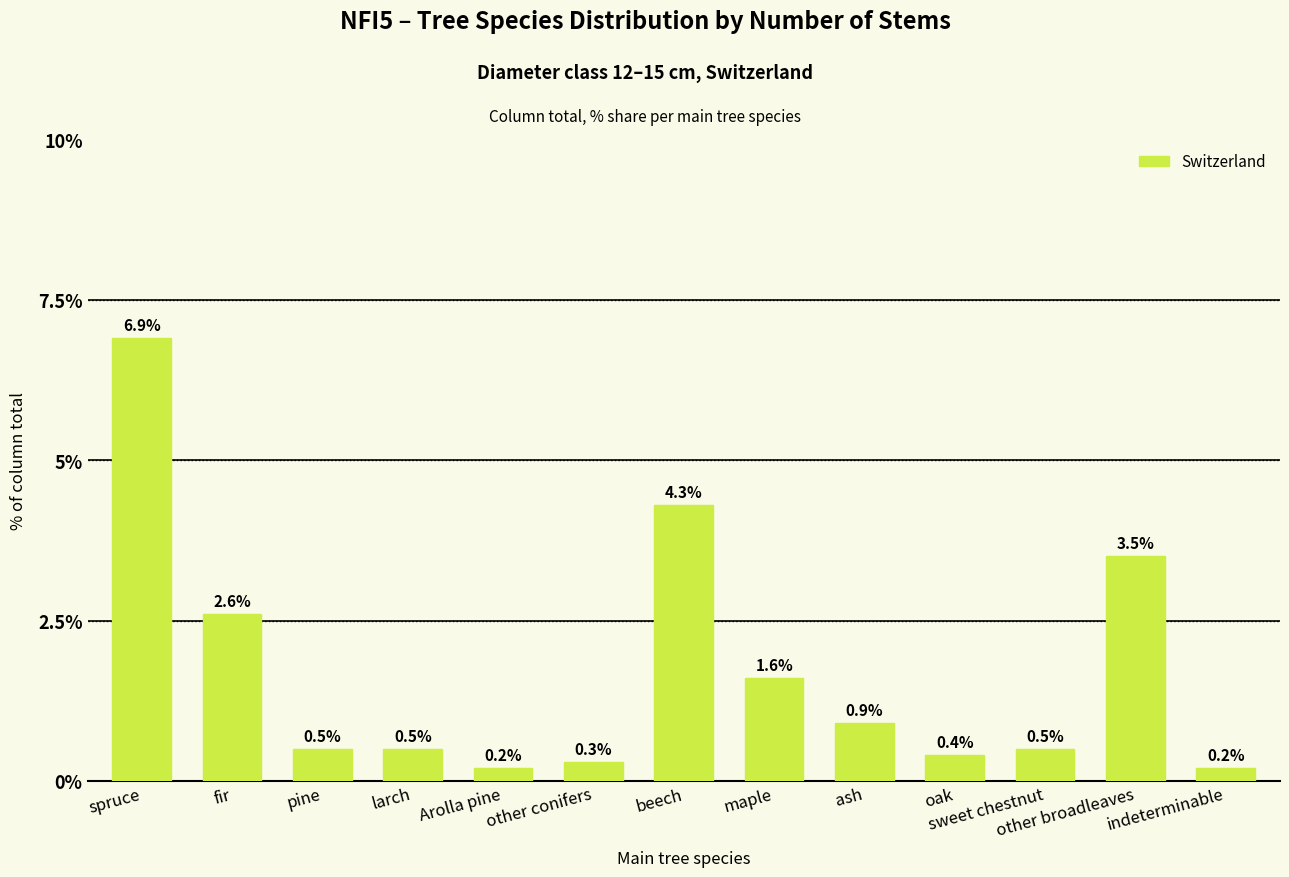

Where is the data nearest to the value 3?

fir